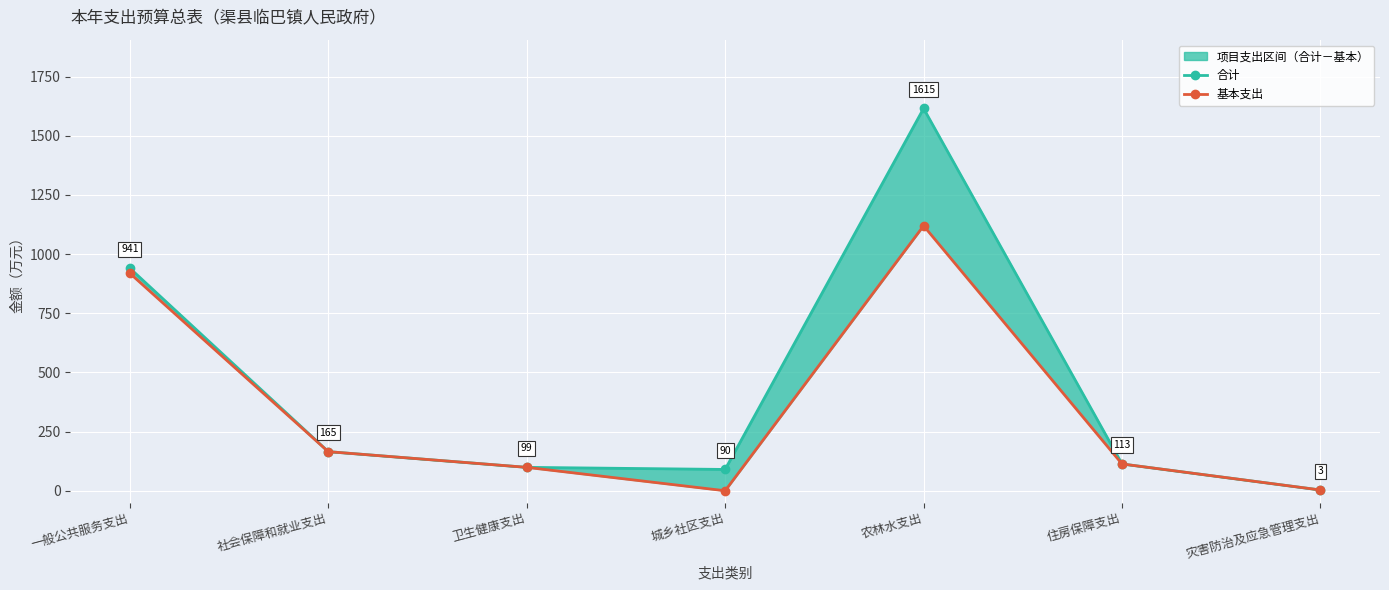

Read the 基本支出 value at 住房保障支出.

113.2